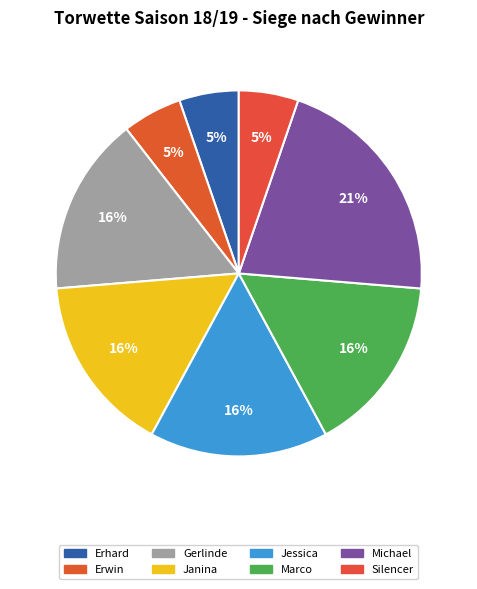

Count the number of slices in the pie.

8